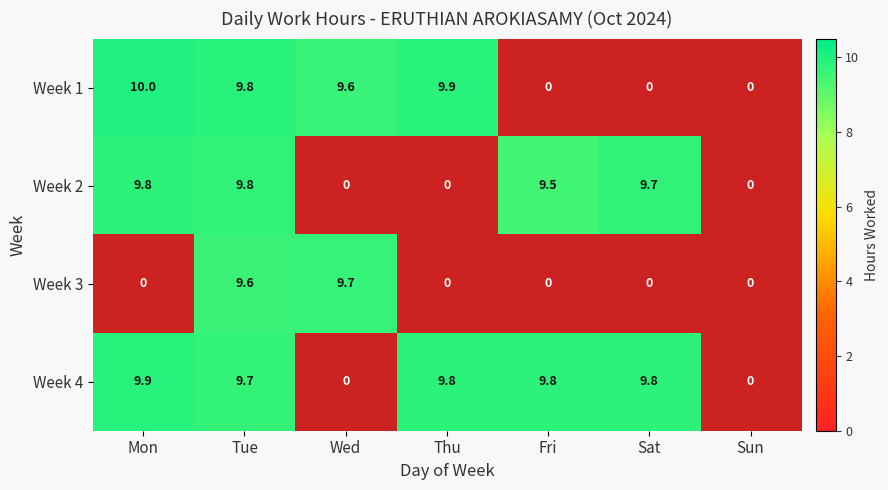

The value of Week 2 at Sat is 9.7. True or false?

True